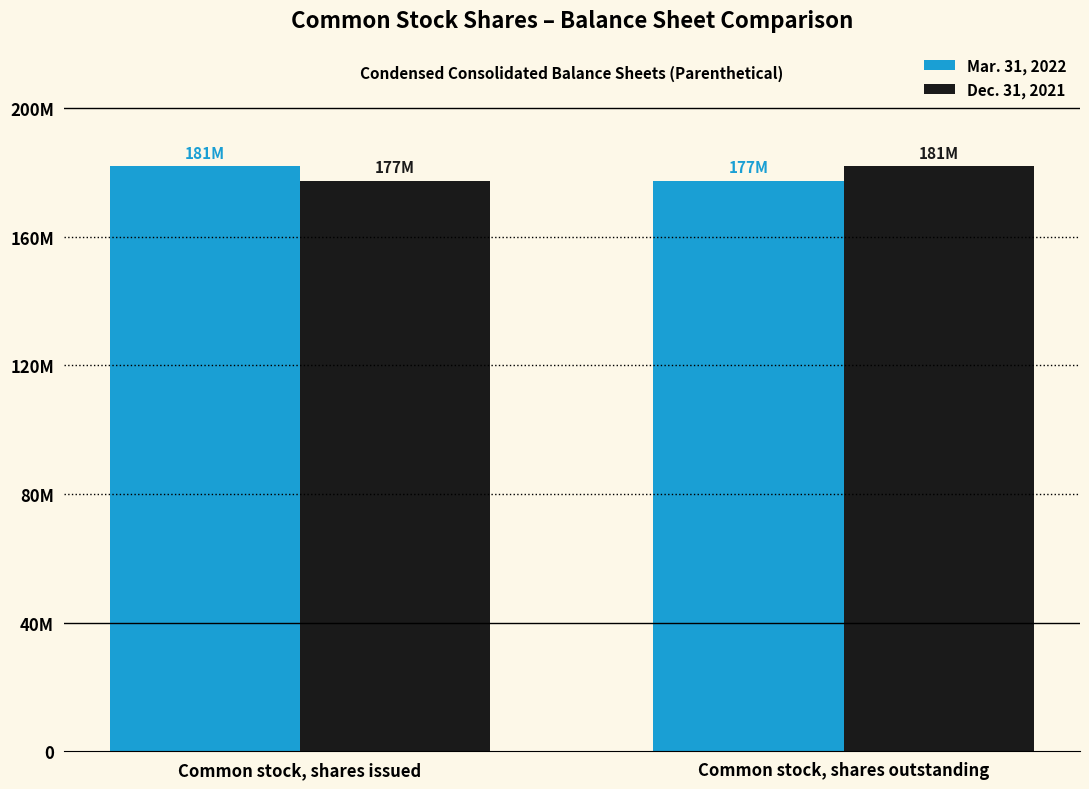

Where is Mar. 31, 2022 nearest to the value 179586000?

Common stock, shares issued